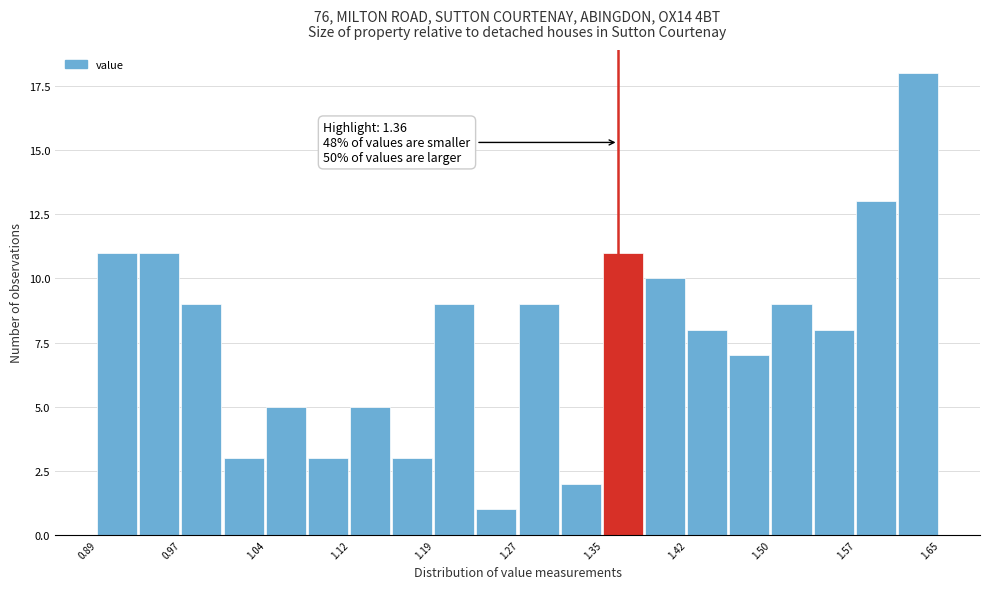

Around what value on the x-axis is the tallest bar? Give the approximate position of its centre, as read against the axis.

1.63